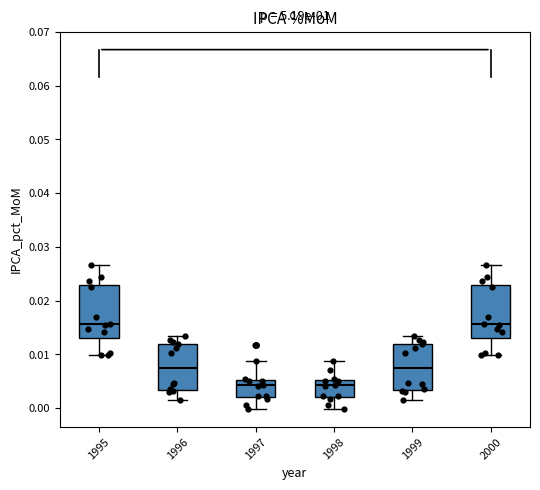

Reading left to right, transcribe this box plot: for each box, give where its median line is, the range the box spans, and where its two whiskers end, as read against the y-axis. The values are not printed on the chart, so give them approximately, as read against the axis.

1995: median 0.016, box 0.013 to 0.023, whiskers 0.010 to 0.027
1996: median 0.008, box 0.003 to 0.012, whiskers 0.002 to 0.013
1997: median 0.004, box 0.002 to 0.005, whiskers 0.000 to 0.009
1998: median 0.004, box 0.002 to 0.005, whiskers 0.000 to 0.009
1999: median 0.008, box 0.003 to 0.012, whiskers 0.002 to 0.013
2000: median 0.016, box 0.013 to 0.023, whiskers 0.010 to 0.027